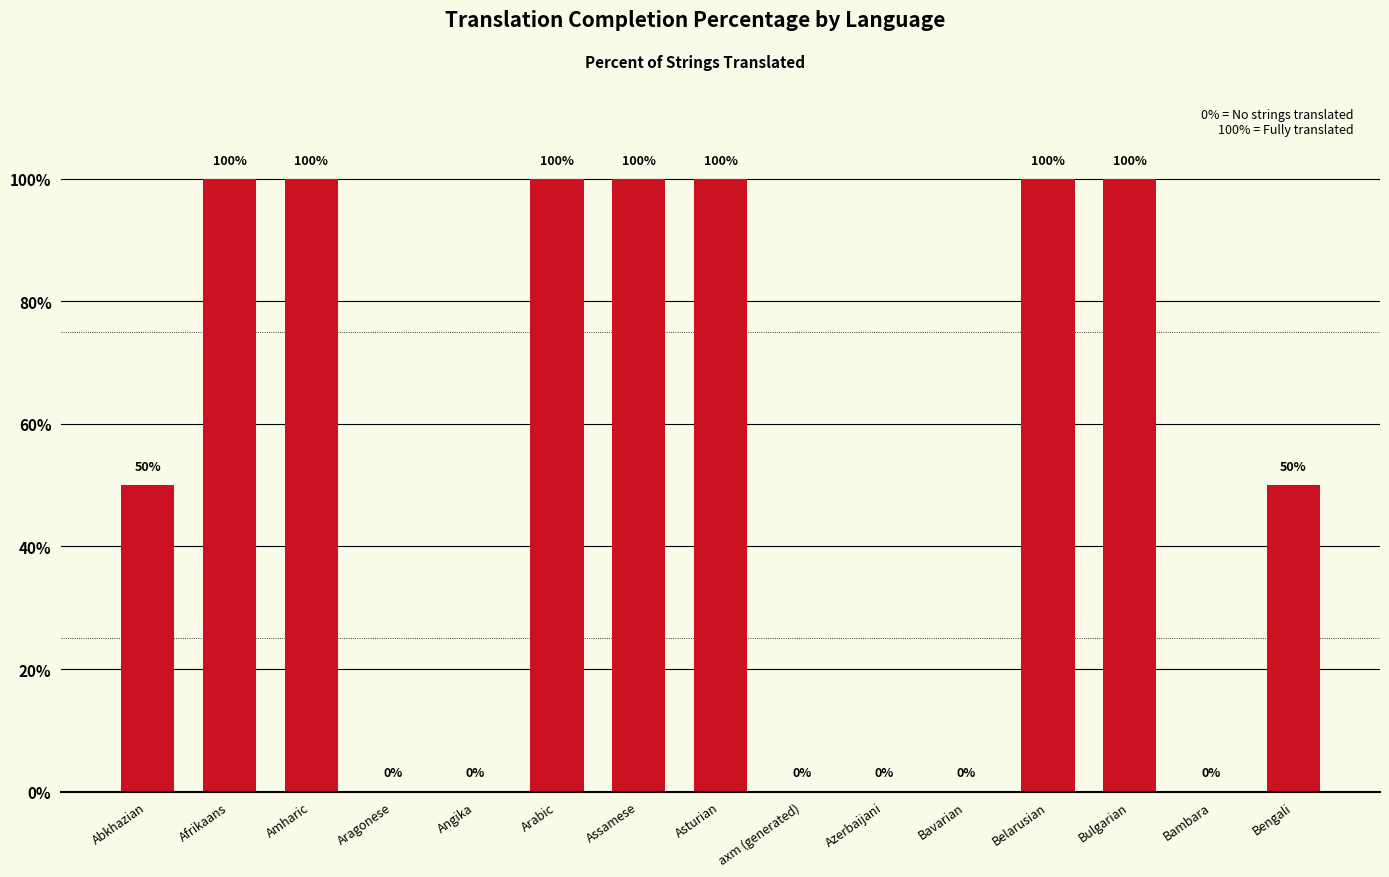

What is the change in value from Bambara to Bengali?

+50